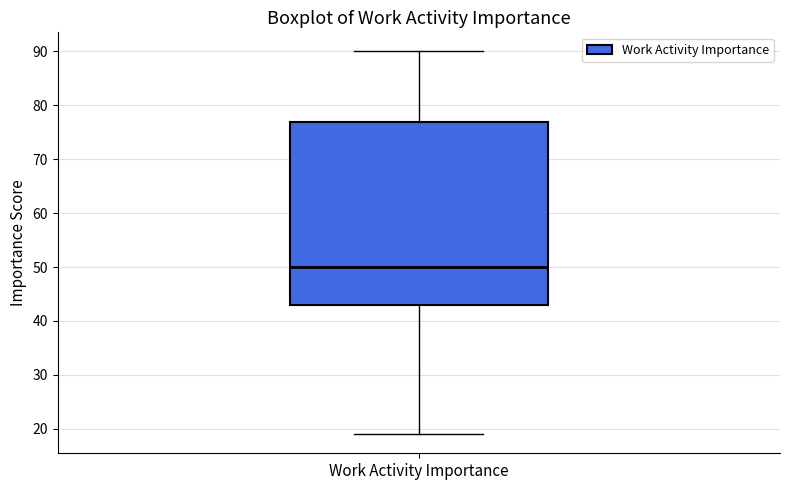

Read this box plot against the y-axis: the position of the median line, the range covered by the box, and the ends of both whiskers. The values are not printed on the chart, so give them approximately, as read against the axis.

median 50, box 43 to 77, whiskers 19 to 90